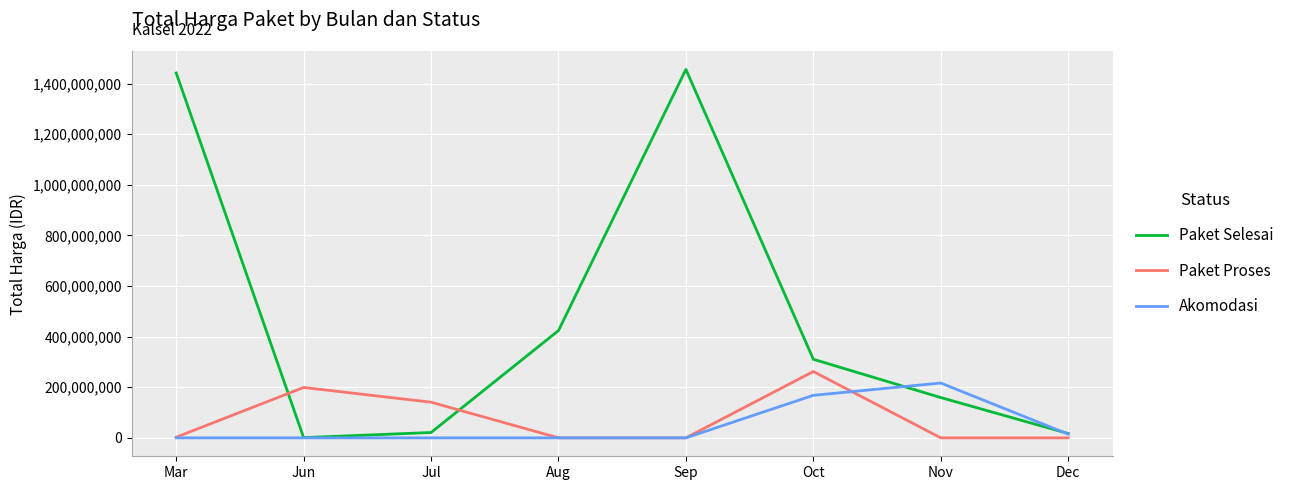

How many interior local valleys does the Paket Selesai series have?

1